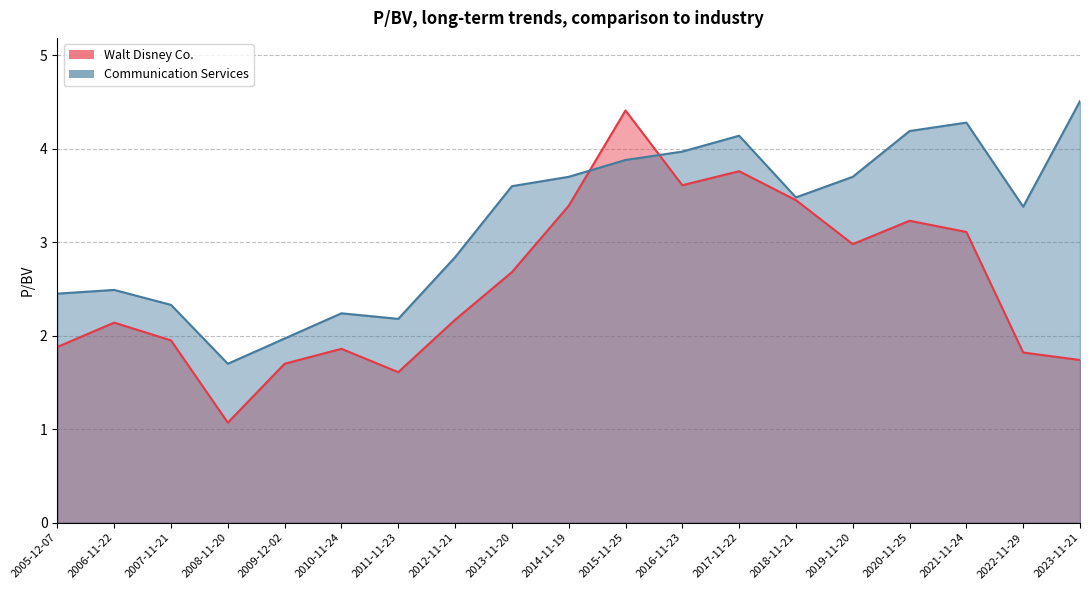

What is the difference between the maximum and second lowest values in the Communication Services series?

2.5